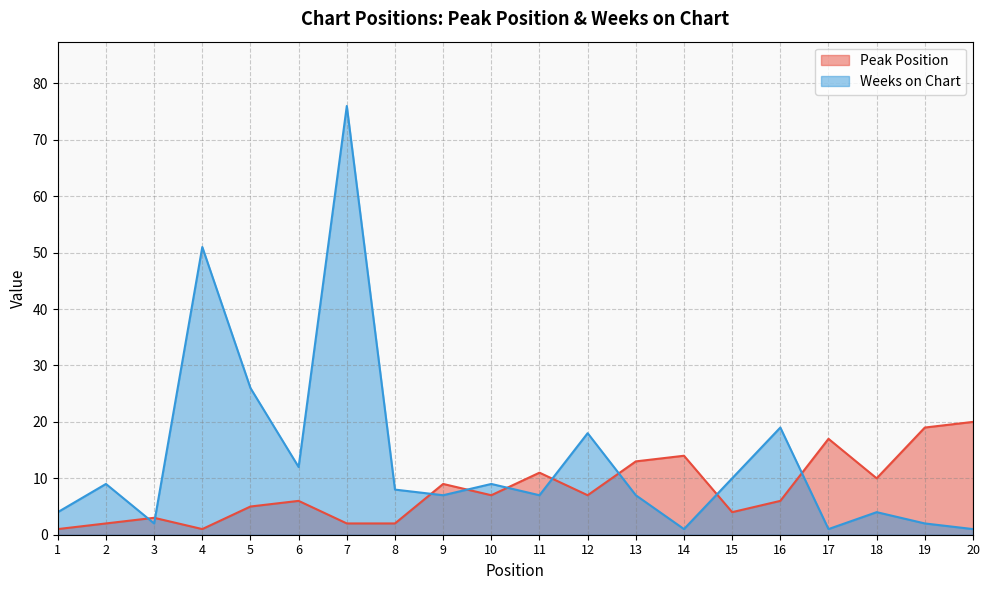

Reading left to right, transcribe all the data shown in this chart.

Peak Position: 1=1	2=2	3=3	4=1	5=5	6=6	7=2	8=2	9=9	10=7	11=11	12=7	13=13	14=14	15=4	16=6	17=17	18=10	19=19	20=20
Weeks on Chart: 1=4	2=9	3=2	4=51	5=26	6=12	7=76	8=8	9=7	10=9	11=7	12=18	13=7	14=1	15=10	16=19	17=1	18=4	19=2	20=1